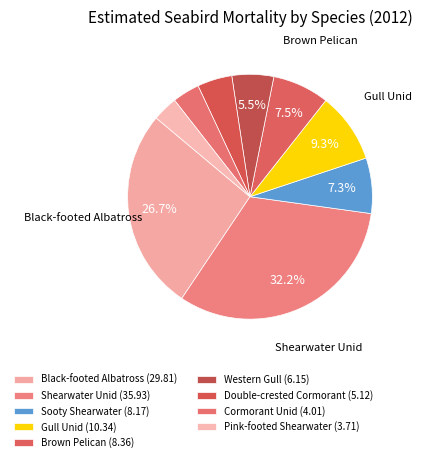

The Gull Unid slice represents 2% of the pie. True or false?

False